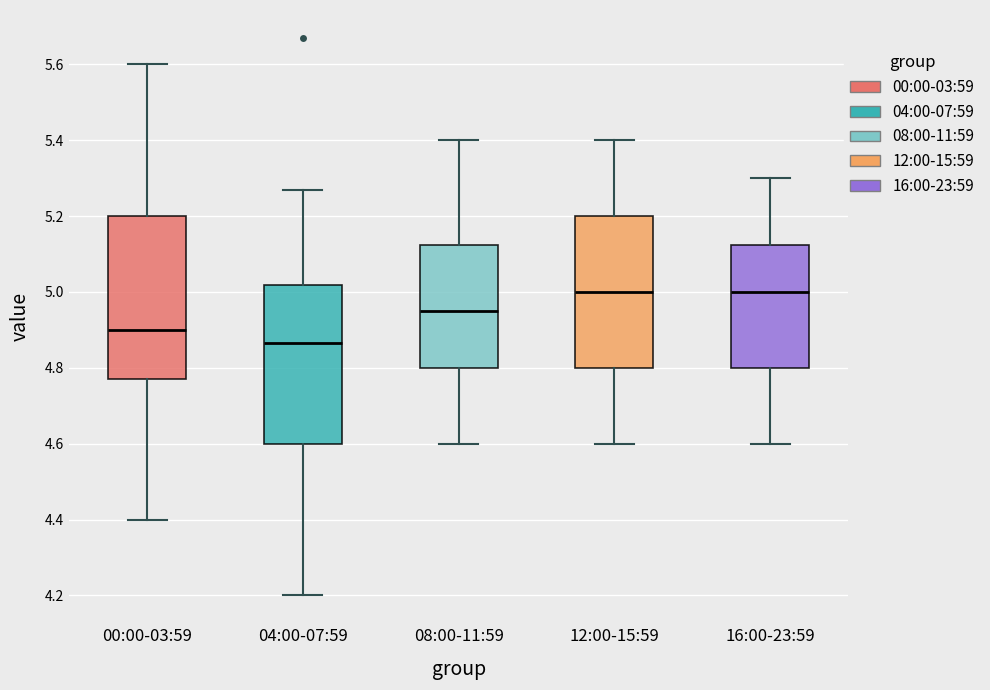

Reading left to right, transcribe this box plot: for each box, give where its median line is, the range the box spans, and where its two whiskers end, as read against the y-axis. The values are not printed on the chart, so give them approximately, as read against the axis.

00:00-03:59: median 4.90, box 4.78 to 5.20, whiskers 4.40 to 5.60
04:00-07:59: median 4.86, box 4.60 to 5.02, whiskers 4.20 to 5.28
08:00-11:59: median 4.96, box 4.80 to 5.12, whiskers 4.60 to 5.40
12:00-15:59: median 5.00, box 4.80 to 5.20, whiskers 4.60 to 5.40
16:00-23:59: median 5.00, box 4.80 to 5.12, whiskers 4.60 to 5.30